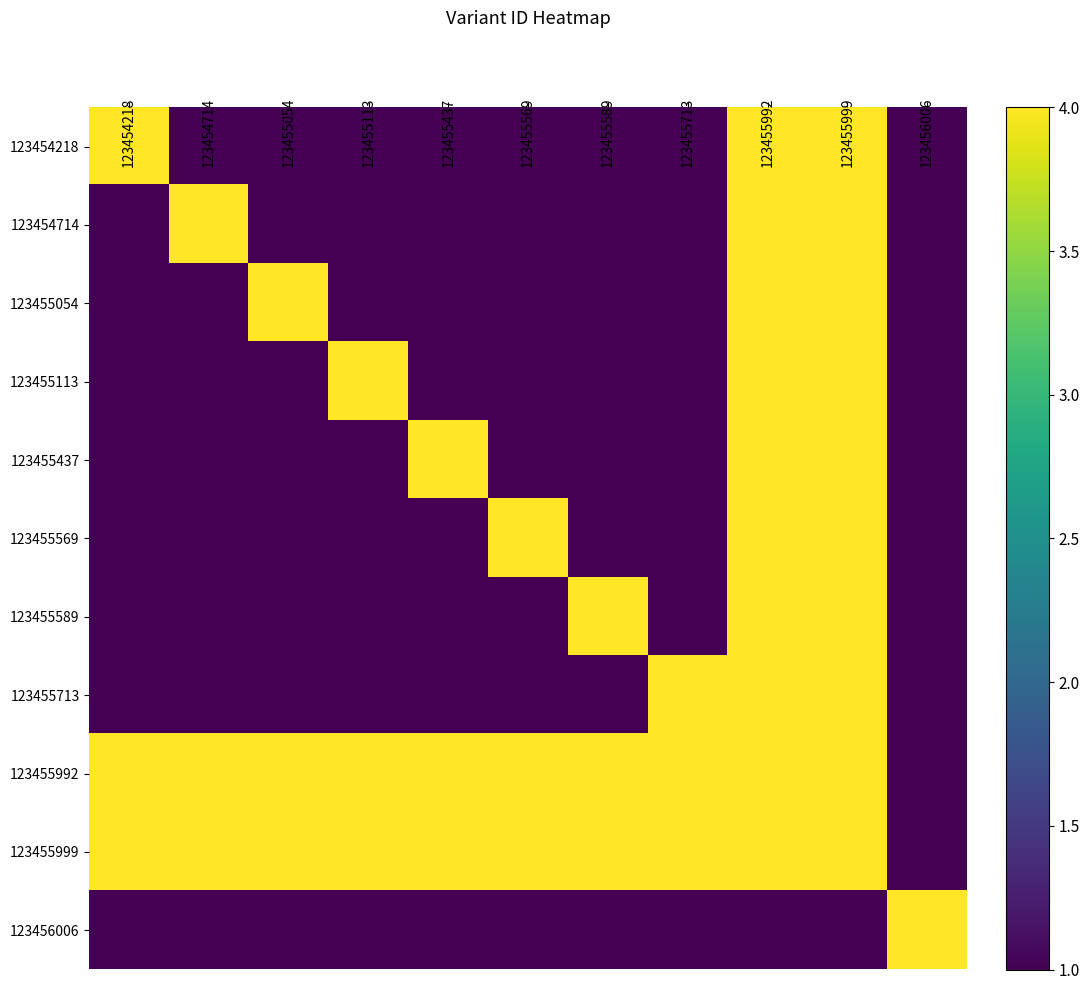

How many categories are shown in the chart?

11